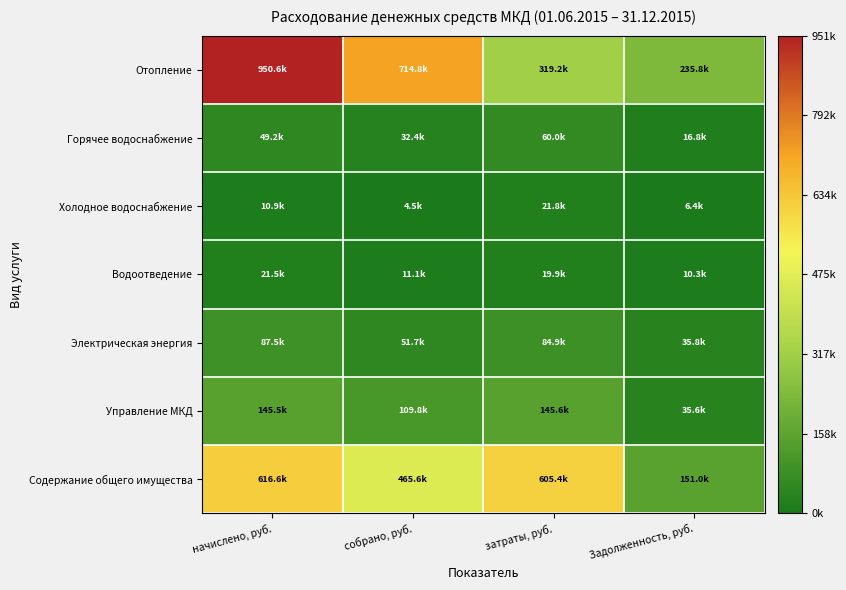

Reading right to left, transcribe all the data shown in this chart.

Отопление: Задолженность, руб.=235782.4	затраты, руб.=319171.5	собрано, руб.=714841.8	начислено, руб.=950624.2
Горячее водоснабжение: Задолженность, руб.=16839.3	затраты, руб.=60018.4	собрано, руб.=32406.8	начислено, руб.=49246.0
Холодное водоснабжение: Задолженность, руб.=6418.0	затраты, руб.=21759.0	собрано, руб.=4493.8	начислено, руб.=10911.9
Водоотведение: Задолженность, руб.=10342.2	затраты, руб.=19904.6	собрано, руб.=11116.1	начислено, руб.=21458.4
Электрическая энергия: Задолженность, руб.=35769.4	затраты, руб.=84937.7	собрано, руб.=51694.7	начислено, руб.=87464.1
Управление МКД: Задолженность, руб.=35635.0	затраты, руб.=145580.6	собрано, руб.=109844.7	начислено, руб.=145479.7
Содержание общего имущества: Задолженность, руб.=151041.2	затраты, руб.=605355.8	собрано, руб.=465564.7	начислено, руб.=616605.9